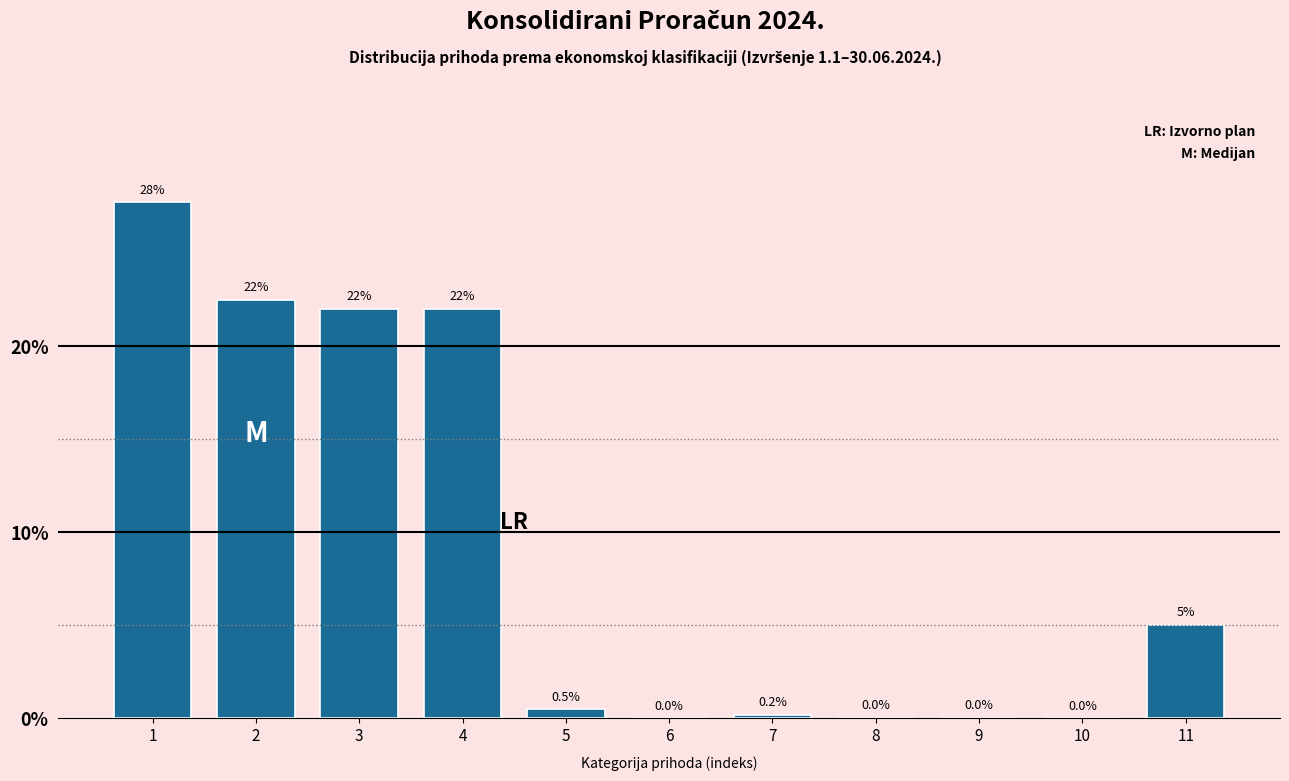

Where is the data nearest to the value 13?

11